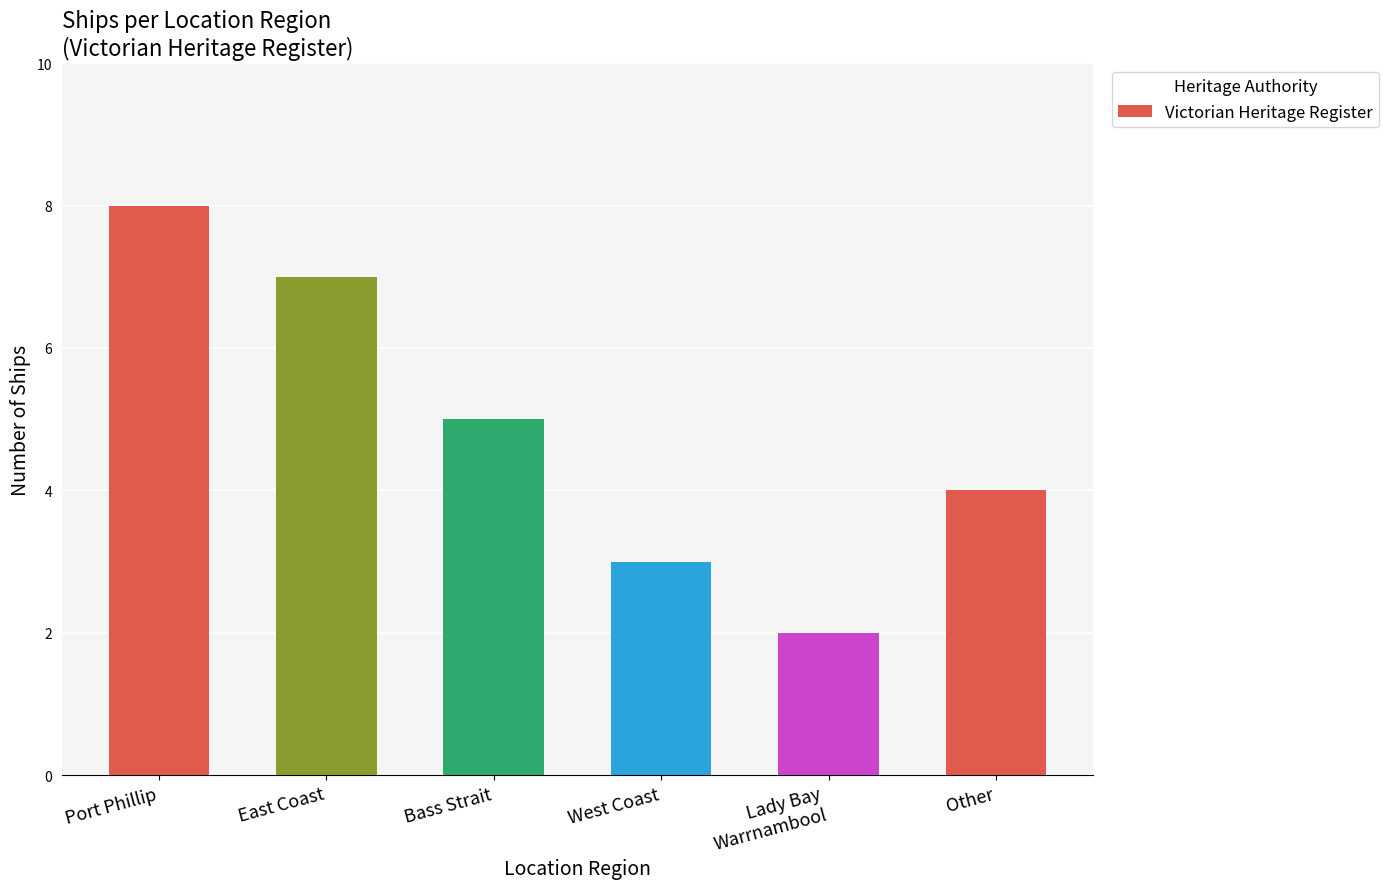

What is the ratio of the value at Bass Strait to the value at Port Phillip?

0.6